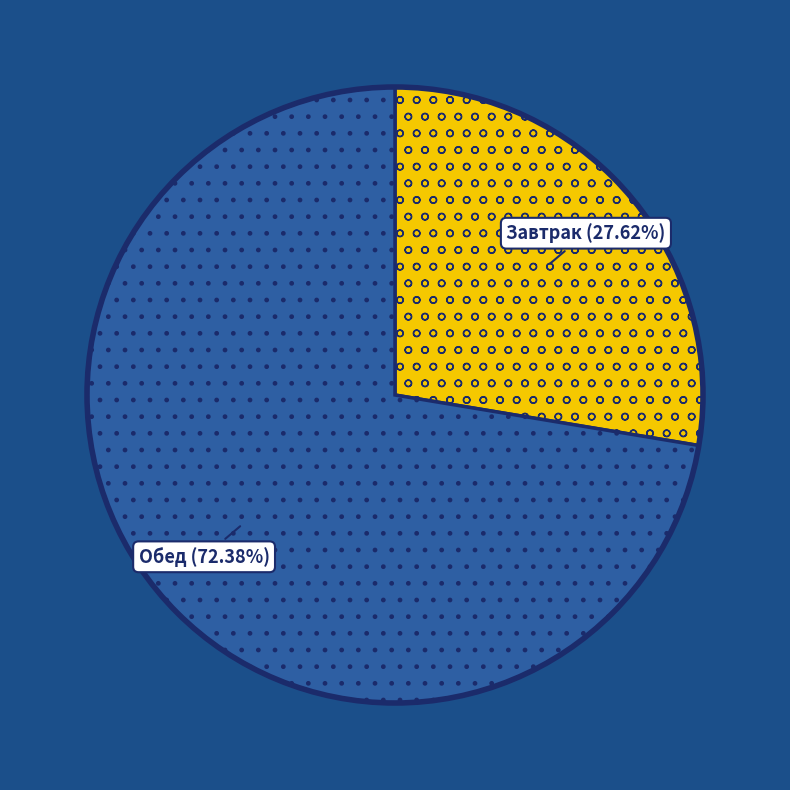

Count the number of slices in the pie.

2